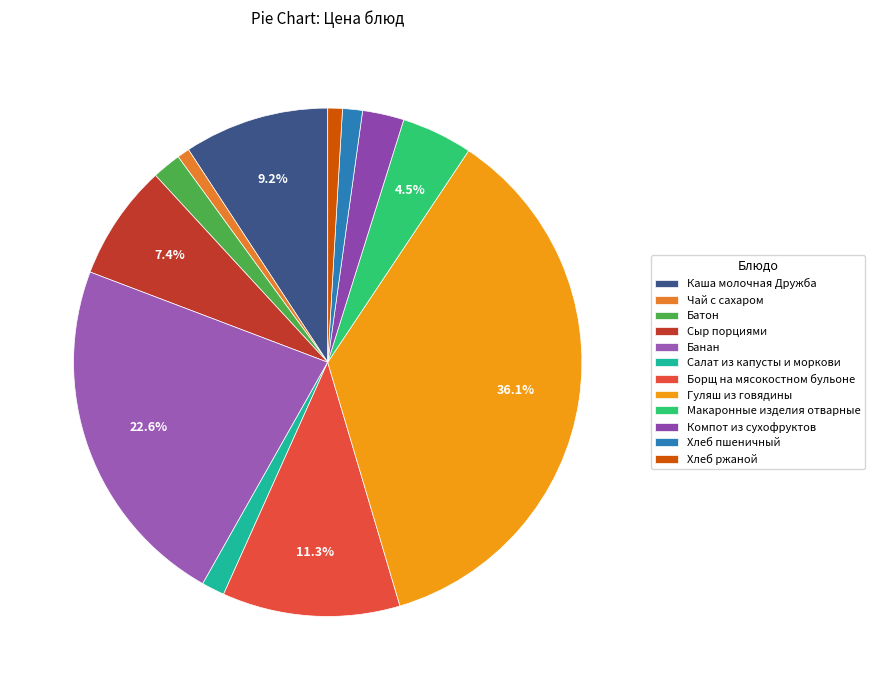

Rank the categories by value from highest to lowest.

Гуляш из говядины, Банан, Борщ на мясокостном бульоне, Каша молочная Дружба, Сыр порциями, Макаронные изделия отварные, Компот из сухофруктов, Батон, Салат из капусты и моркови, Хлеб пшеничный, Хлеб ржаной, Чай с сахаром